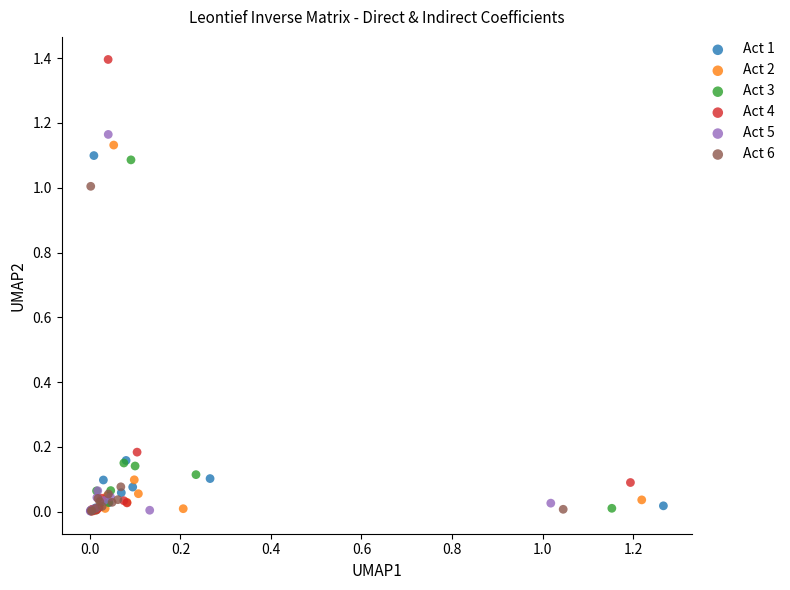

Which series contains the highest Y value?

Act 4